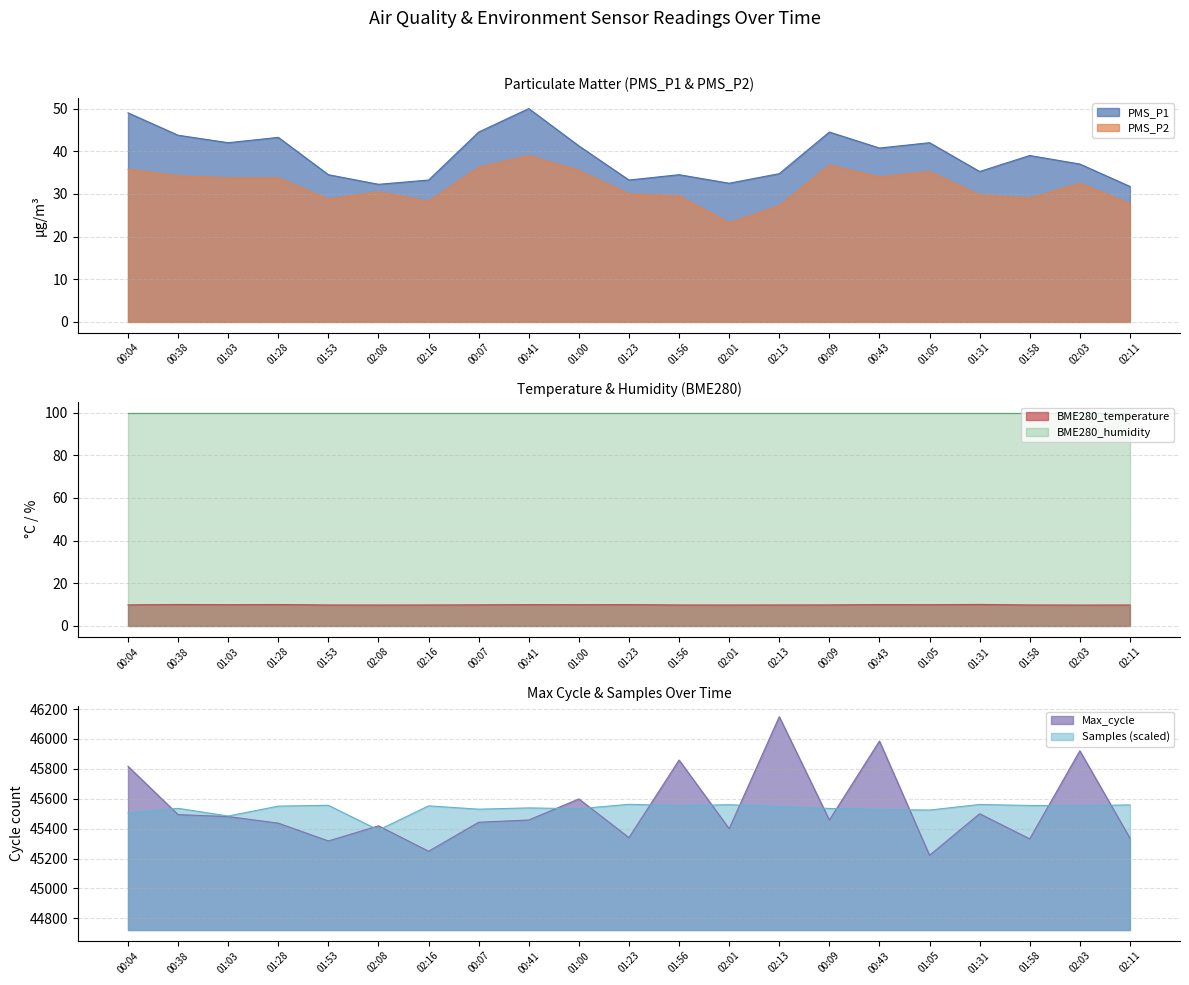

What is the smallest value displayed?

9.8